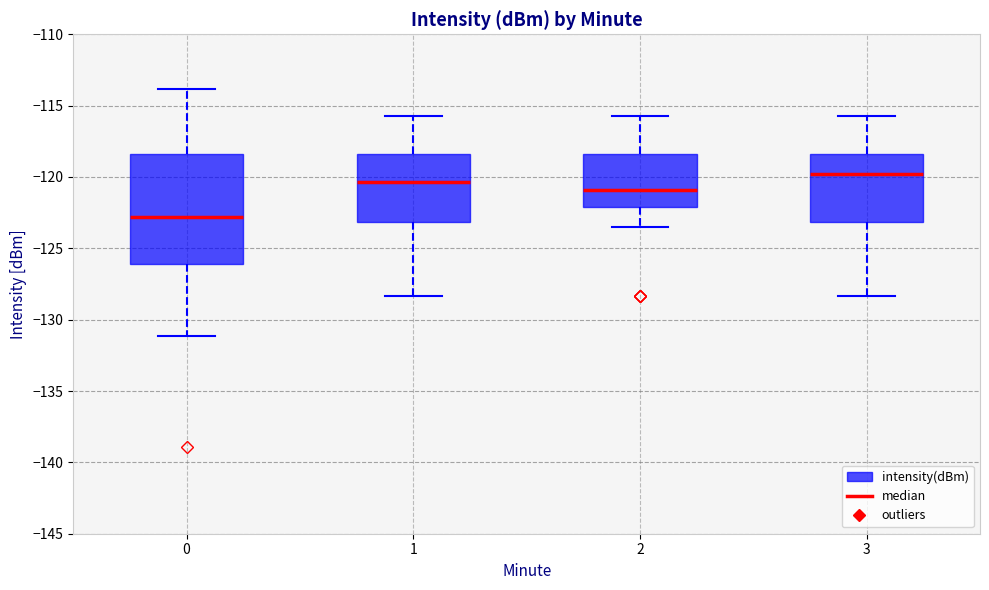

Where does the upper whisker of the box at x = 2 end on the y-axis? The values are not printed on the chart, so give them approximately, as read against the axis.

-115.5